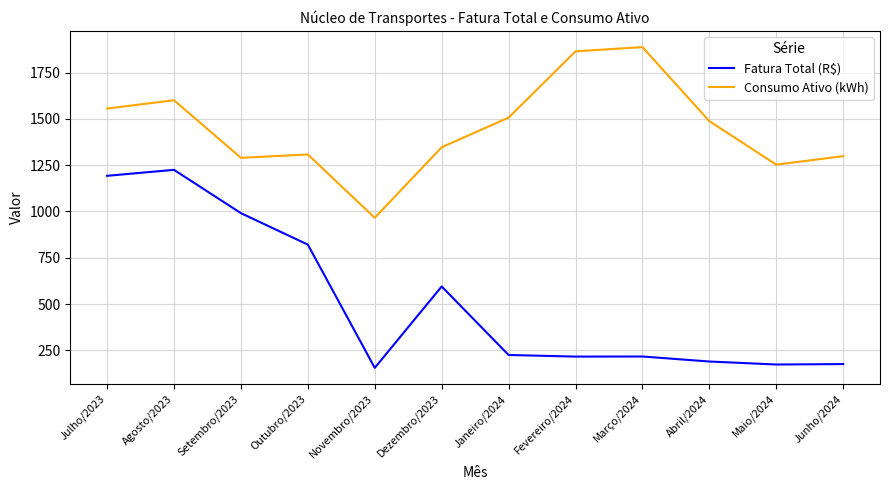

Which category has the lowest value across all series?

Novembro/2023